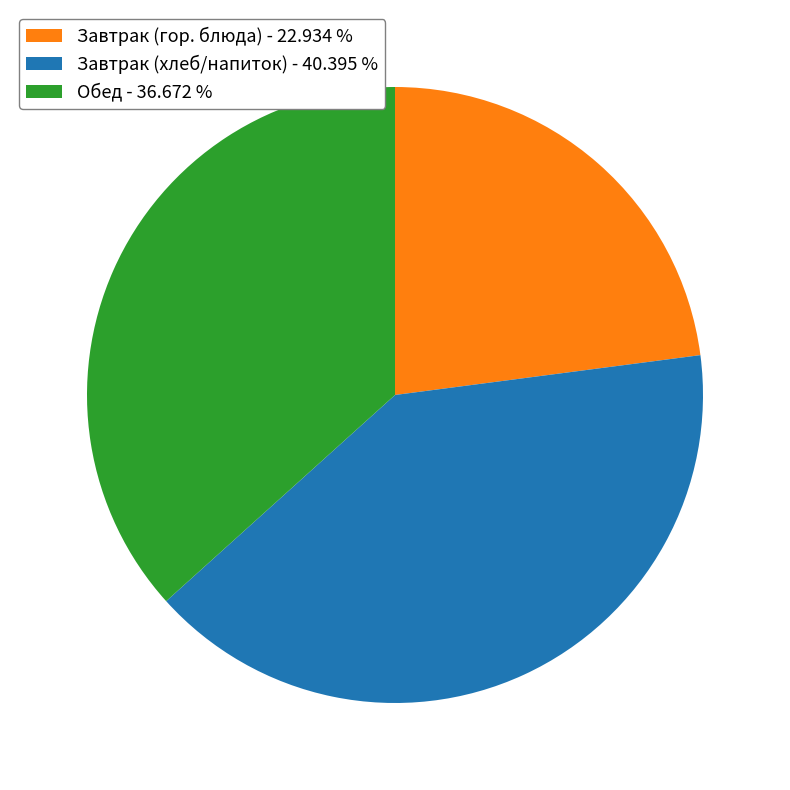

Rank the categories by value from lowest to highest.

Завтрак (гор. блюда) - 22.934 %, Обед - 36.672 %, Завтрак (хлеб/напиток) - 40.395 %